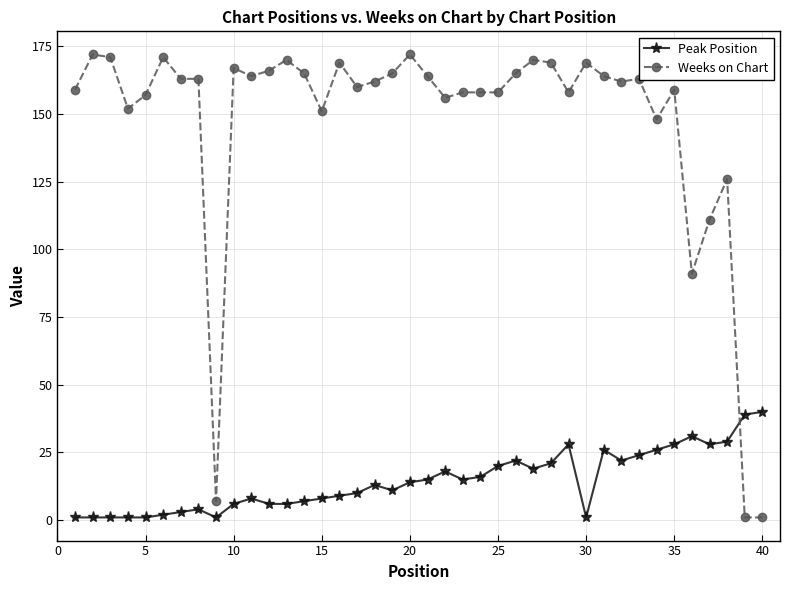

What is the sum of all Peak Position values?

581